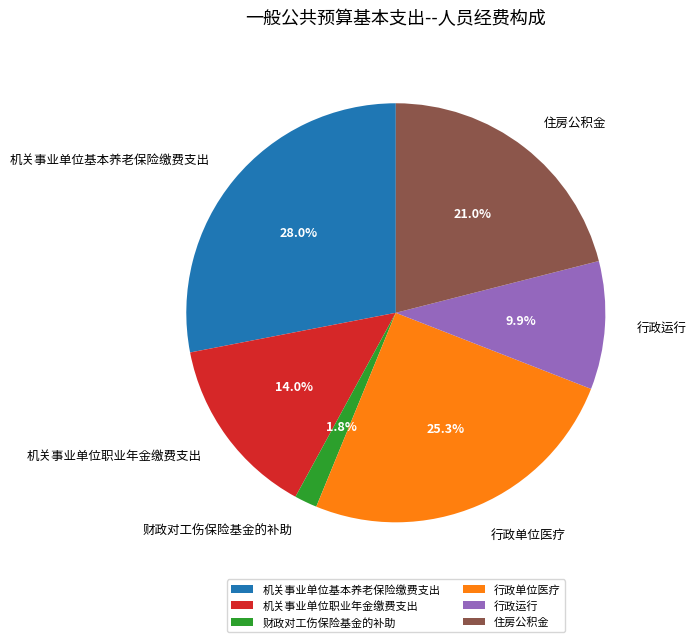

To the nearest percent, what is the difference between the largest and smallest slice percentages?

26%